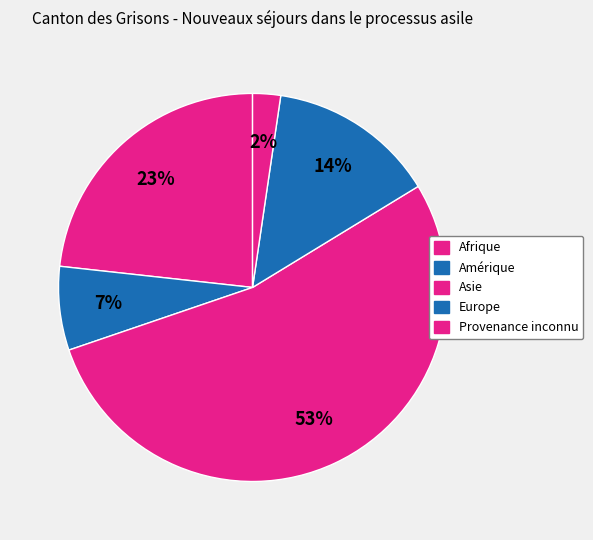

Is there a majority slice in this chart?

Yes